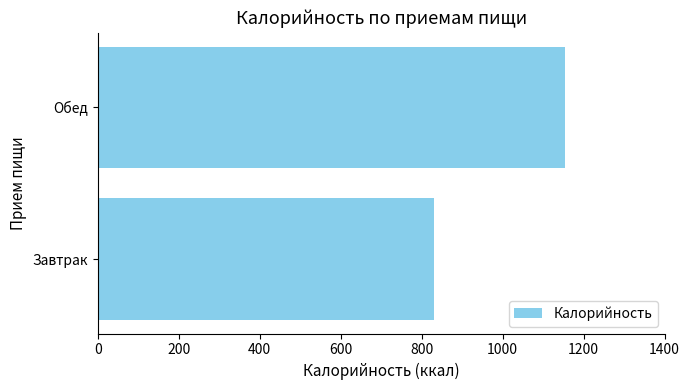

Reading bottom to top, list all the values displayed in this chart.

830.1	1153.3